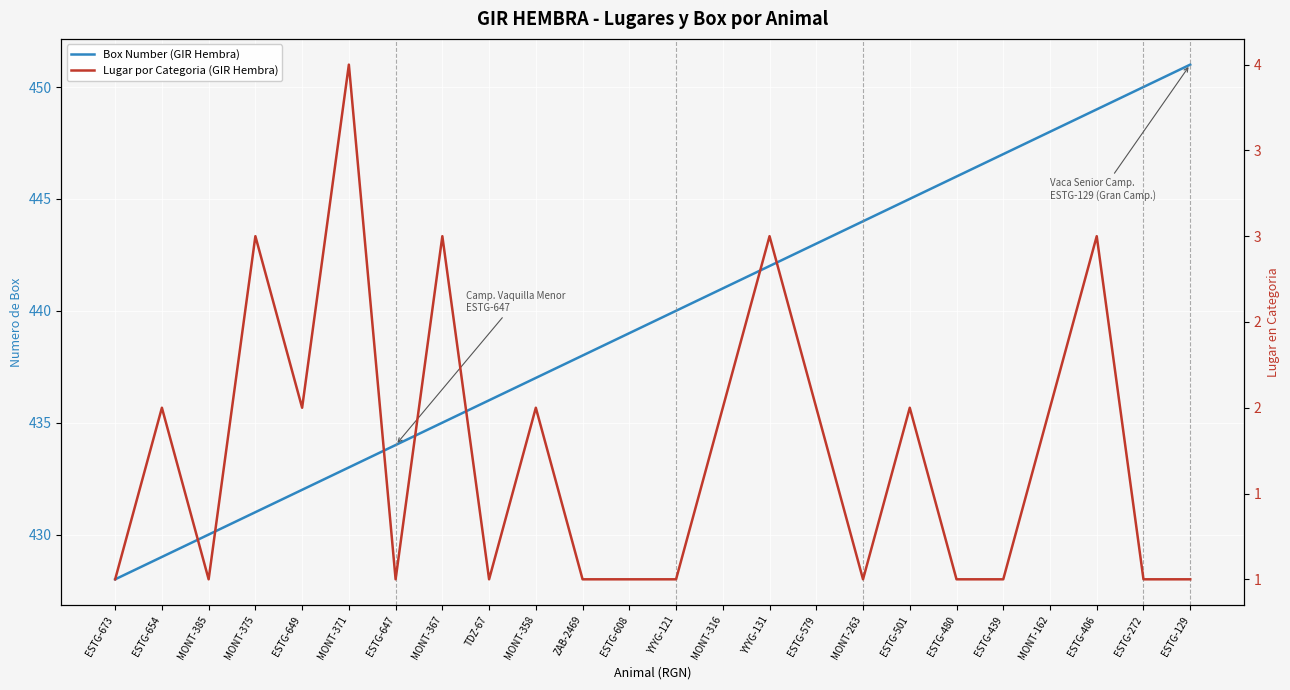

What are all the series names shown in the legend?

Box Number (GIR Hembra), Lugar por Categoria (GIR Hembra)